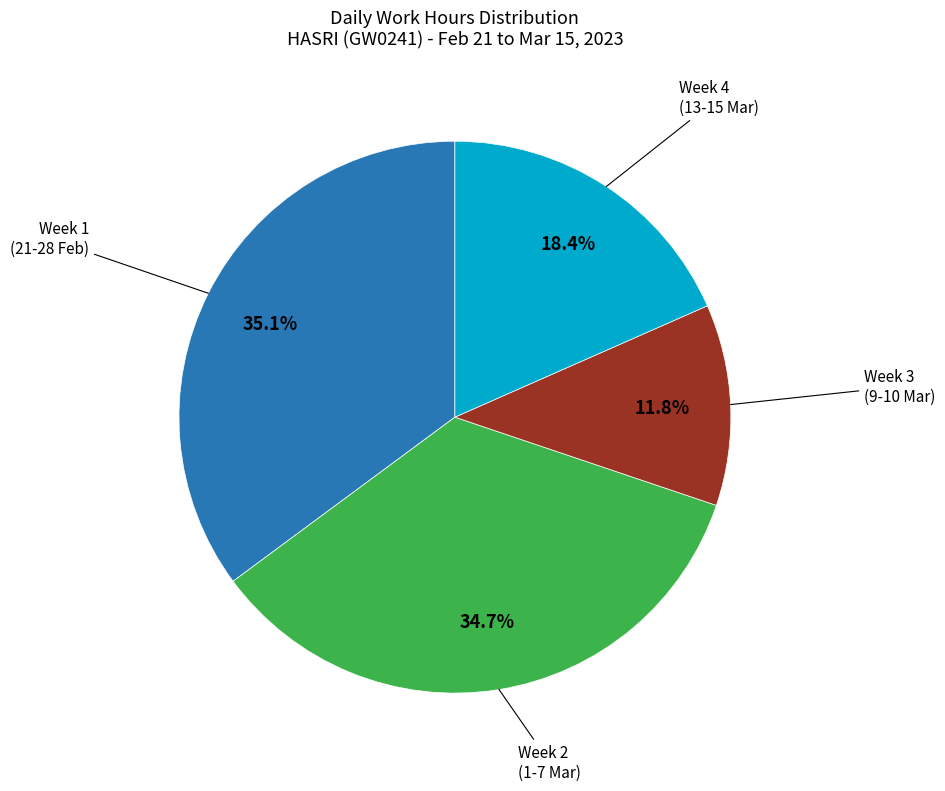

Does any single category account for the majority?

No